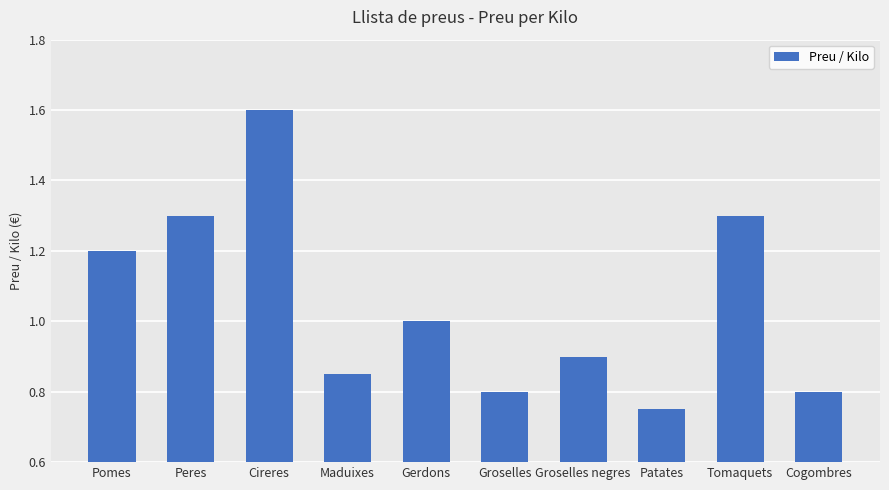

Count the values in the range 0 to 1.

6